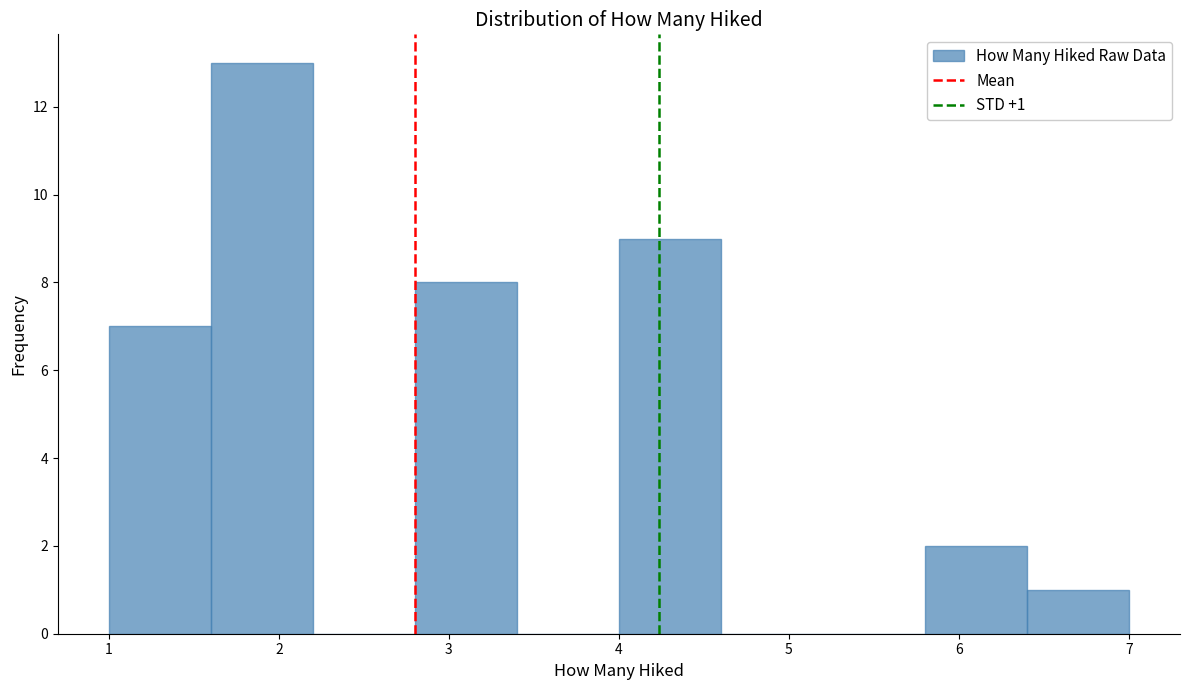

Over which range of the x-axis is the bar tallest?

1.6 to 2.2